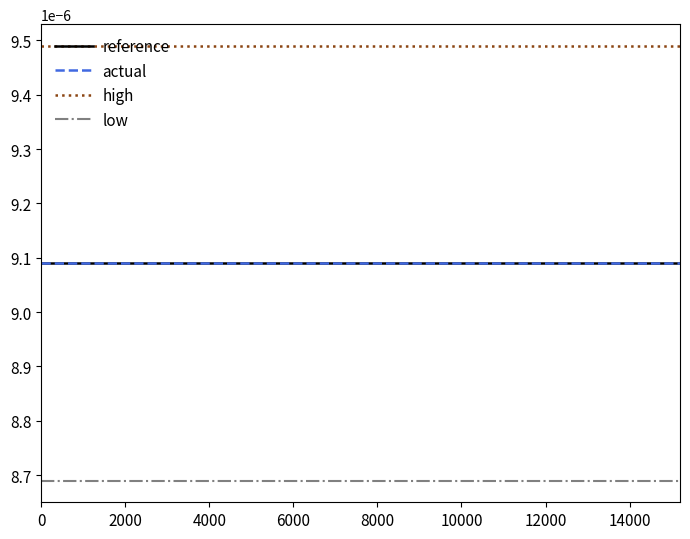

True or false: reference and actual cross at least once.

False